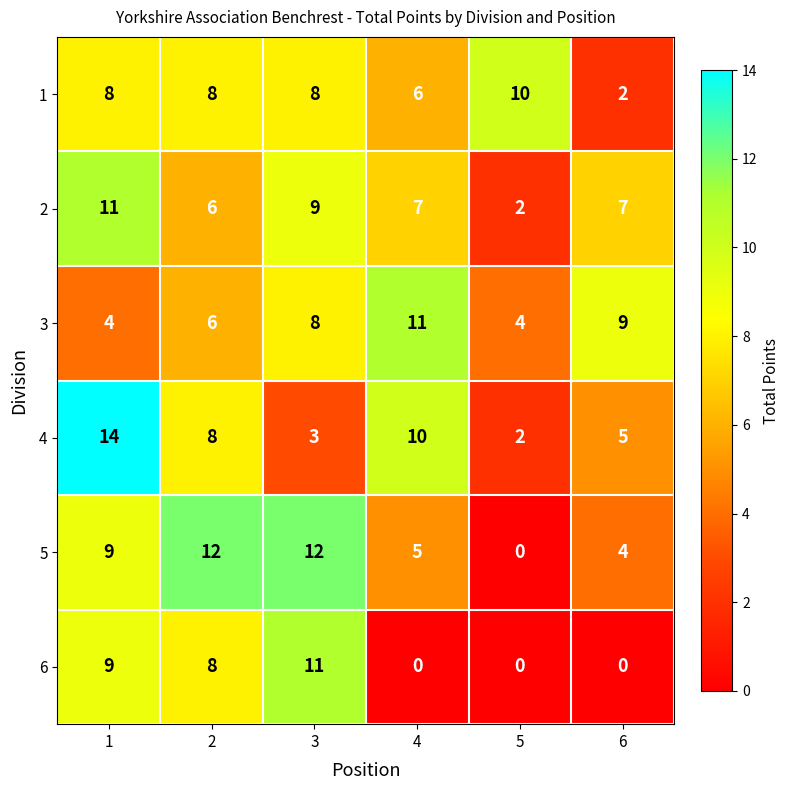

At which label is 1 closest to 6?

4